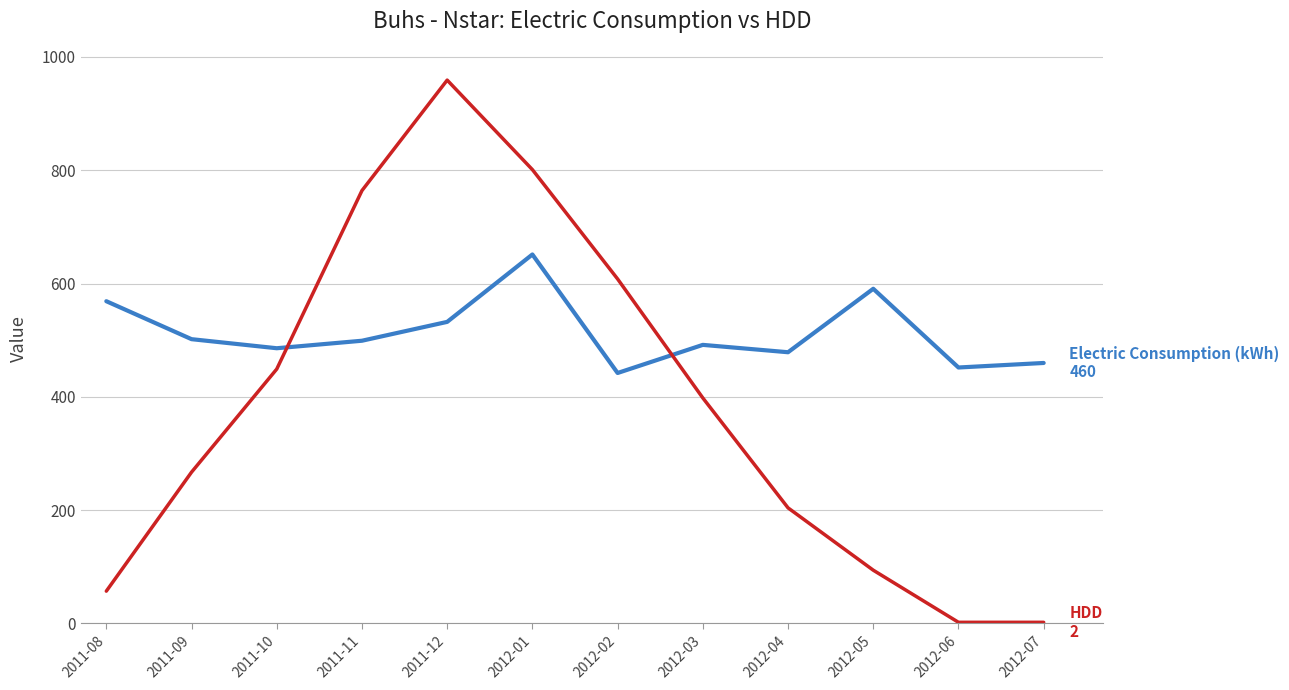

What is the spread (max minus min) of values at 2011-11?

265.0